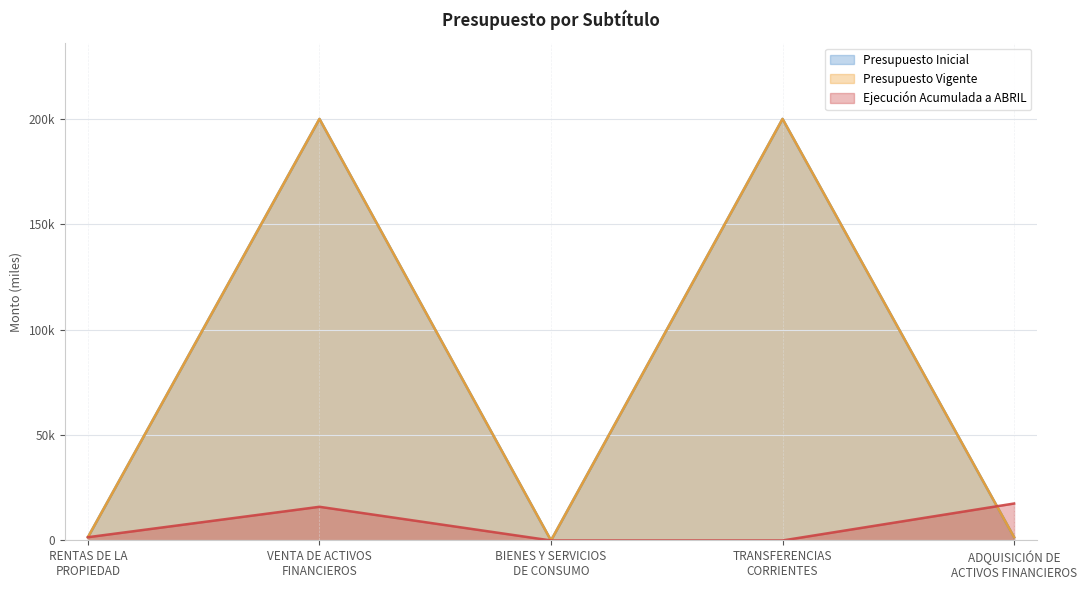

What is the total value across all series at BIENES Y SERVICIOS
DE CONSUMO?

20